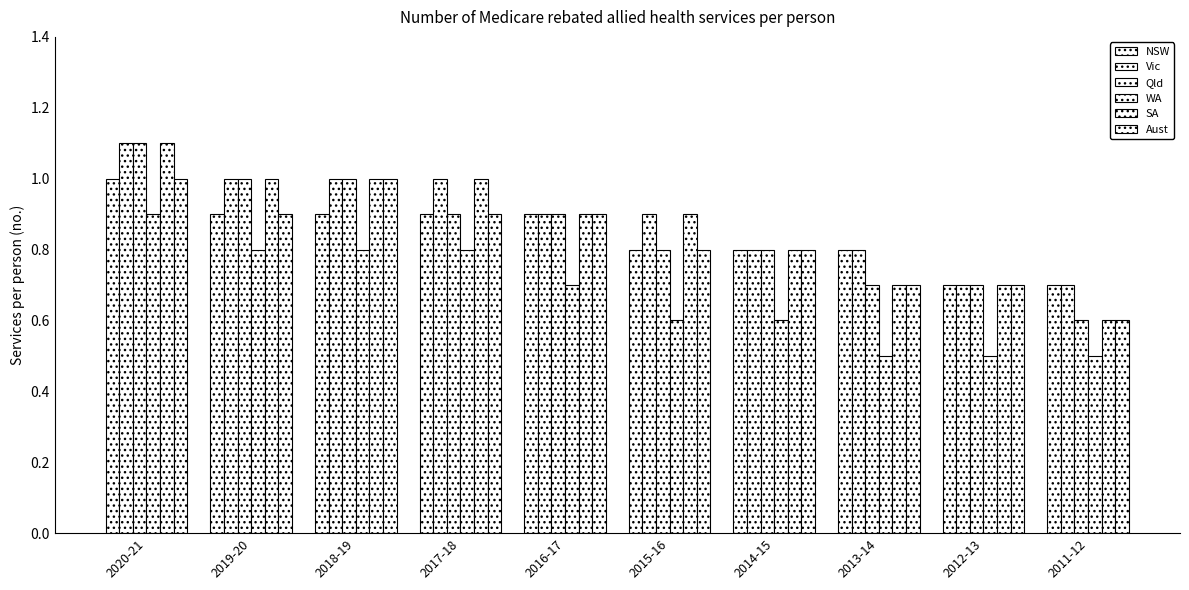

At which category is the sum across all series the highest?

2020-21